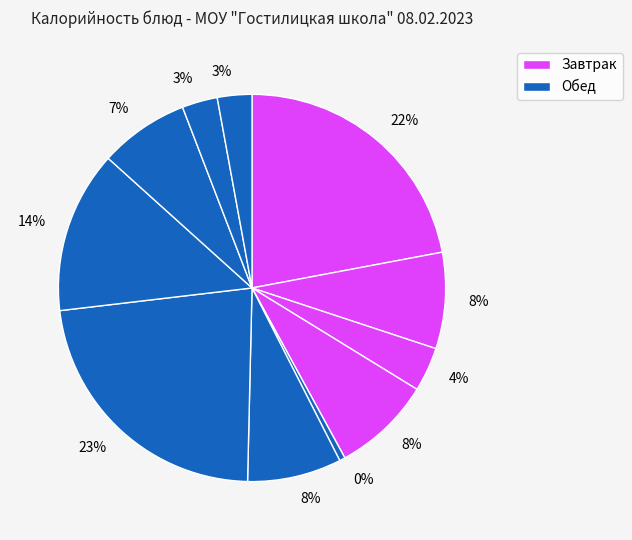

How many slices are in this pie chart?

11